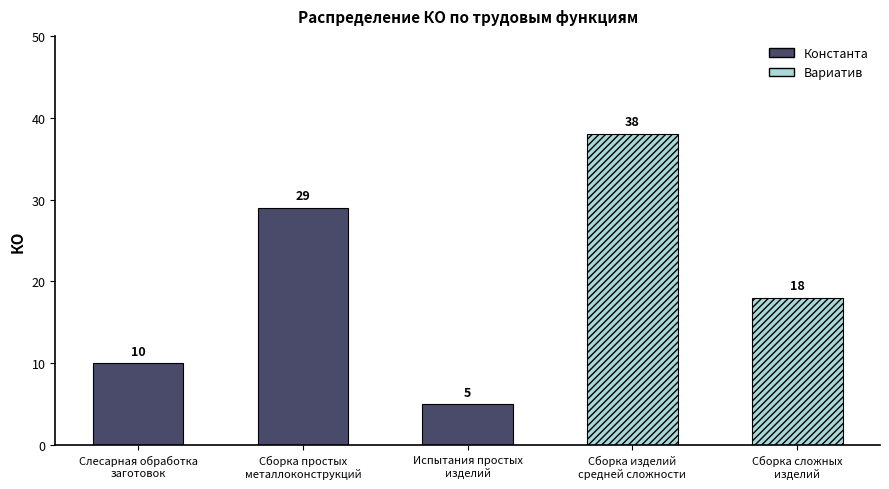

Does the chart contain stacked bars?

No